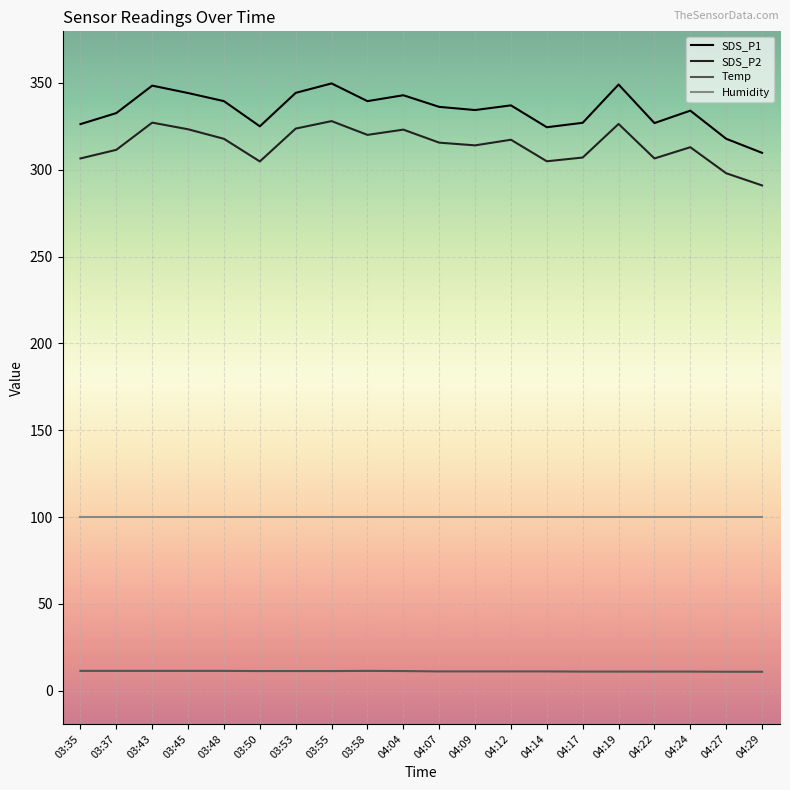

True or false: SDS_P2 has a value of 304.9 at 04:14.

True